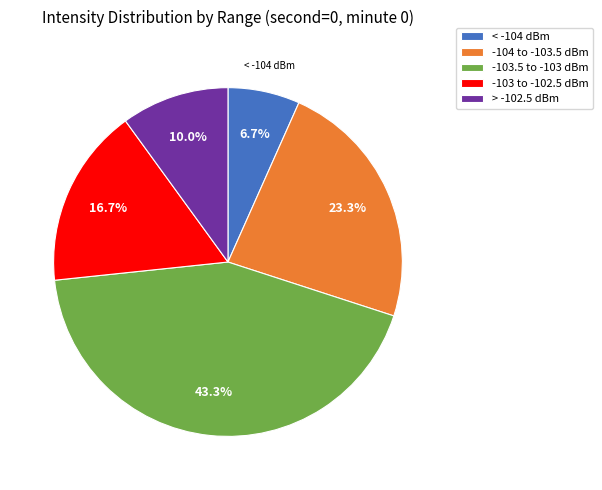

What is the total percentage of > -102.5 dBm and < -104 dBm?

16.7%